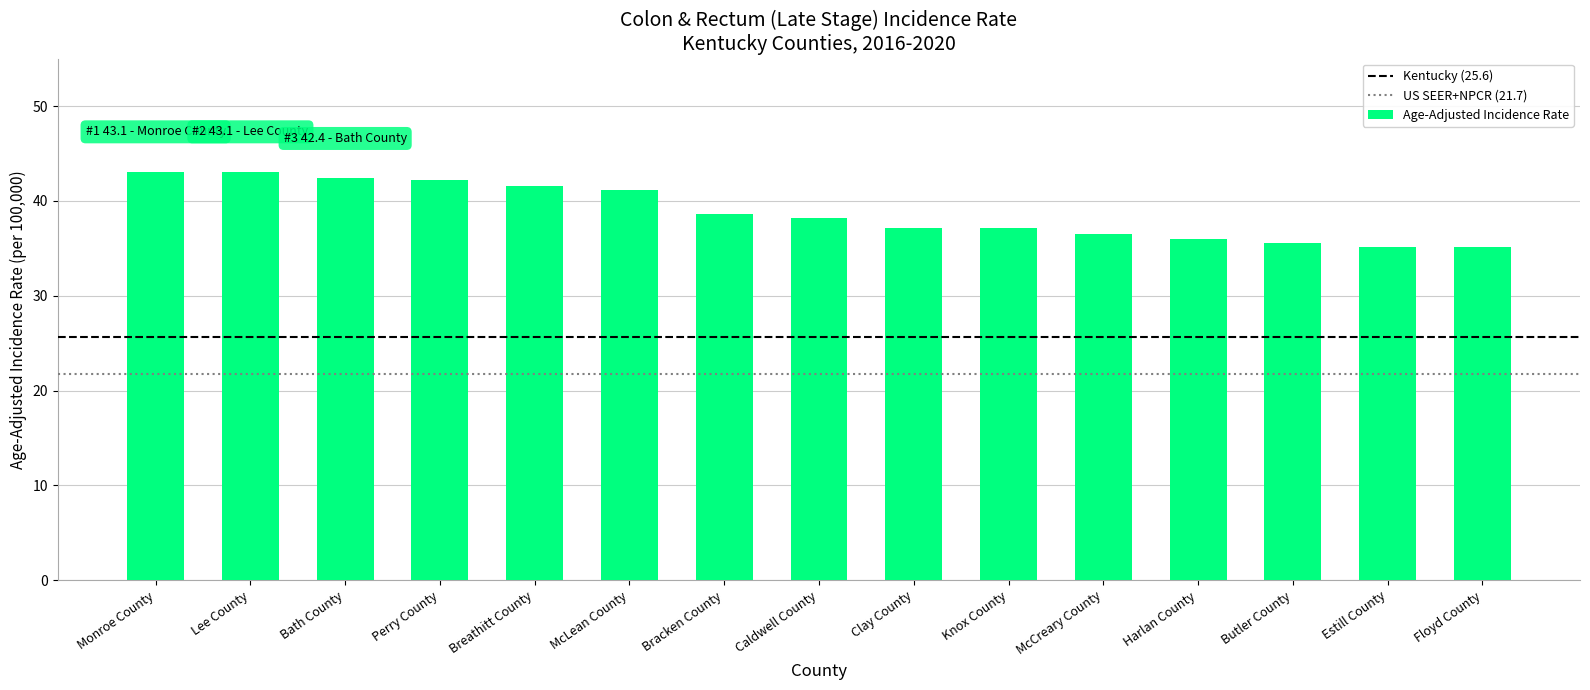

What is the greatest value displayed?

43.1